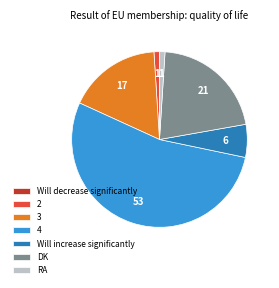

The DK slice represents 10% of the pie. True or false?

False